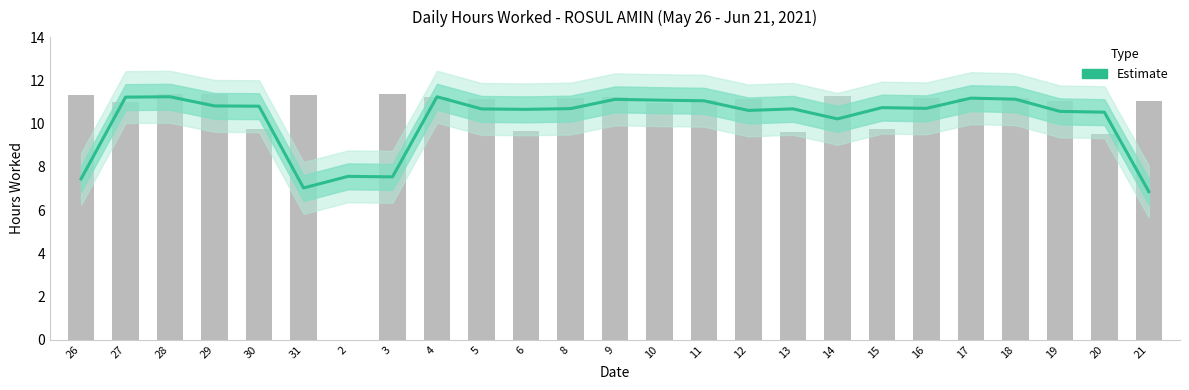

Does the chart contain any negative values?

No